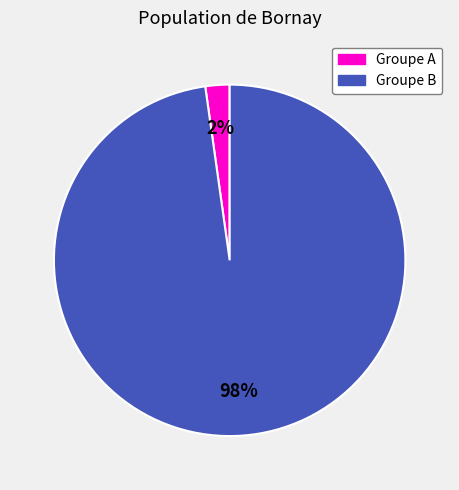

To the nearest percent, what is the difference between the largest and smallest slice percentages?

96%